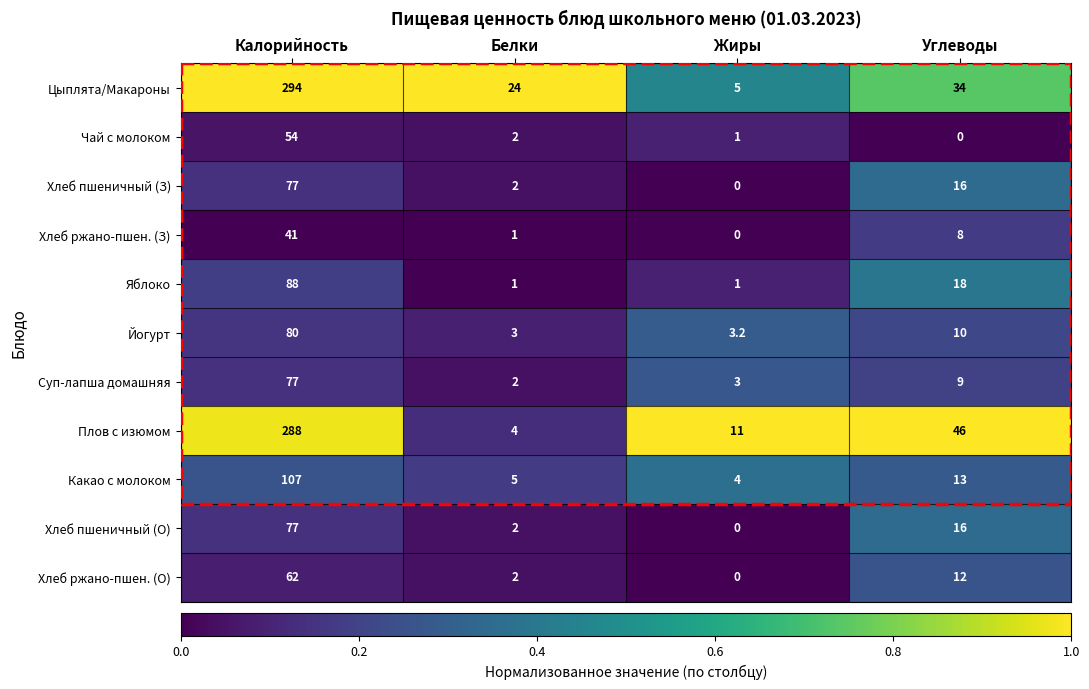

Which series has the largest range (max minus min)?

Цыплята/Макароны